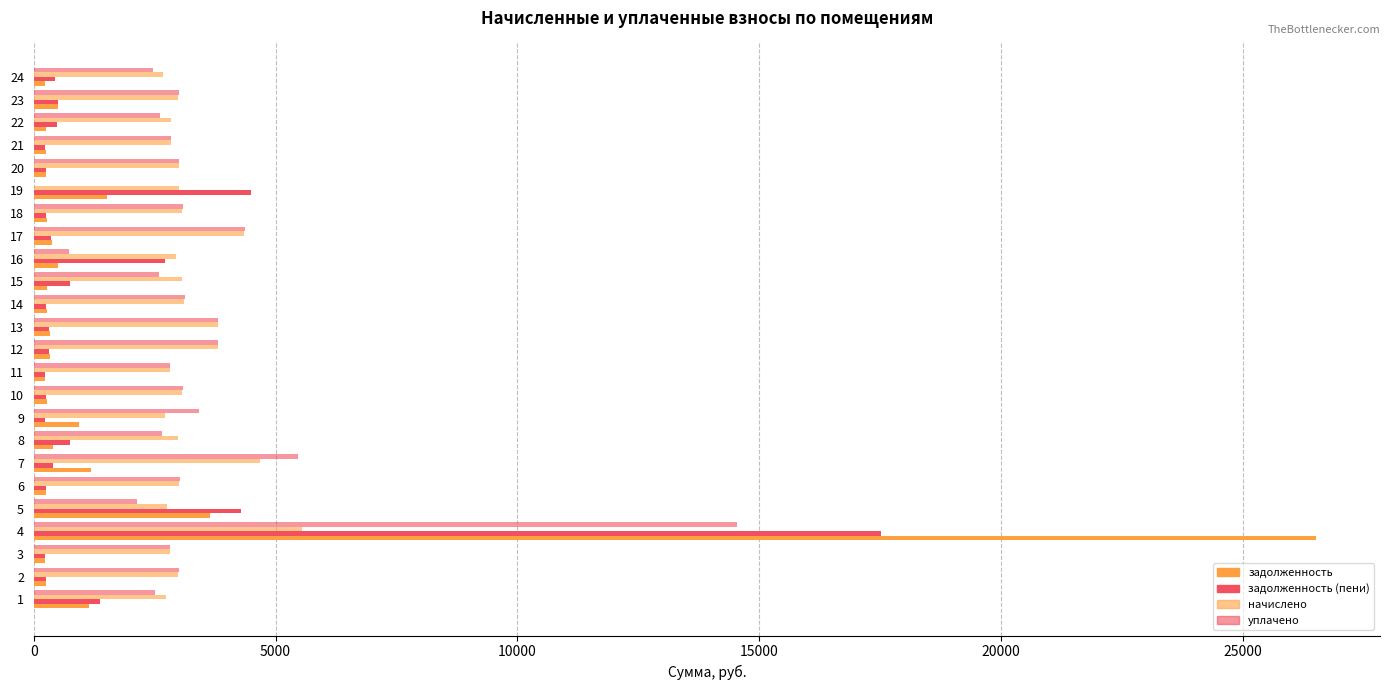

What is the average value of the уплачено series?

3370.9